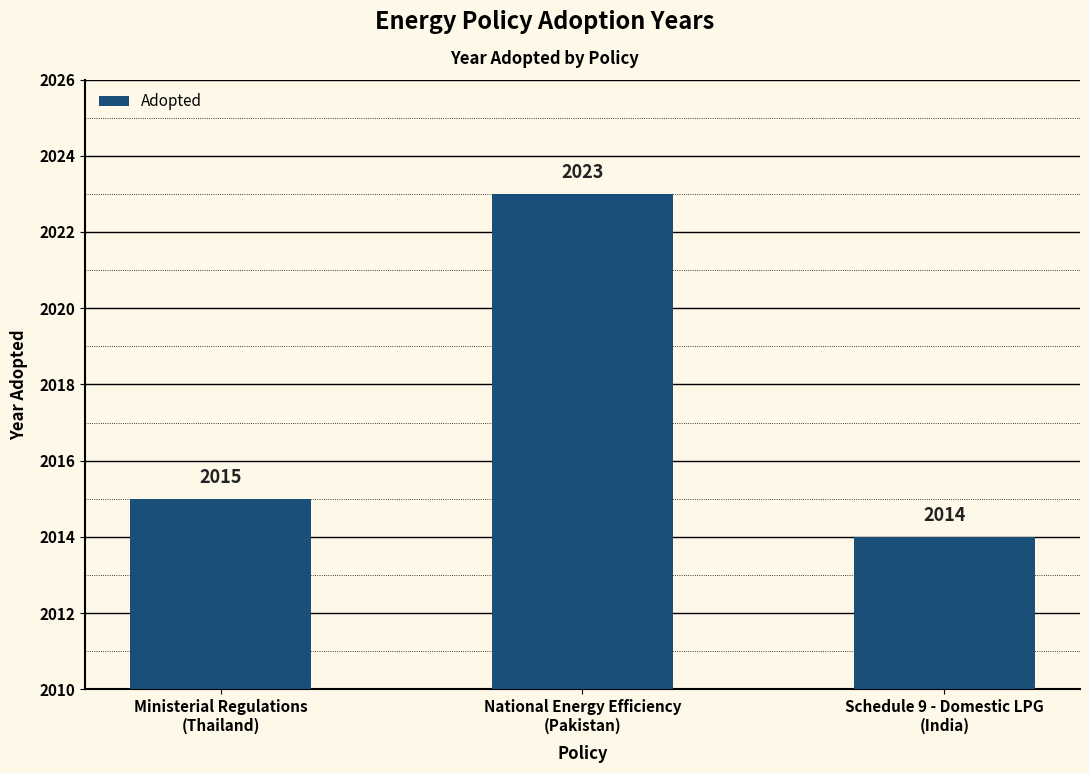

Which label corresponds to the largest value in the chart?

National Energy Efficiency
(Pakistan)